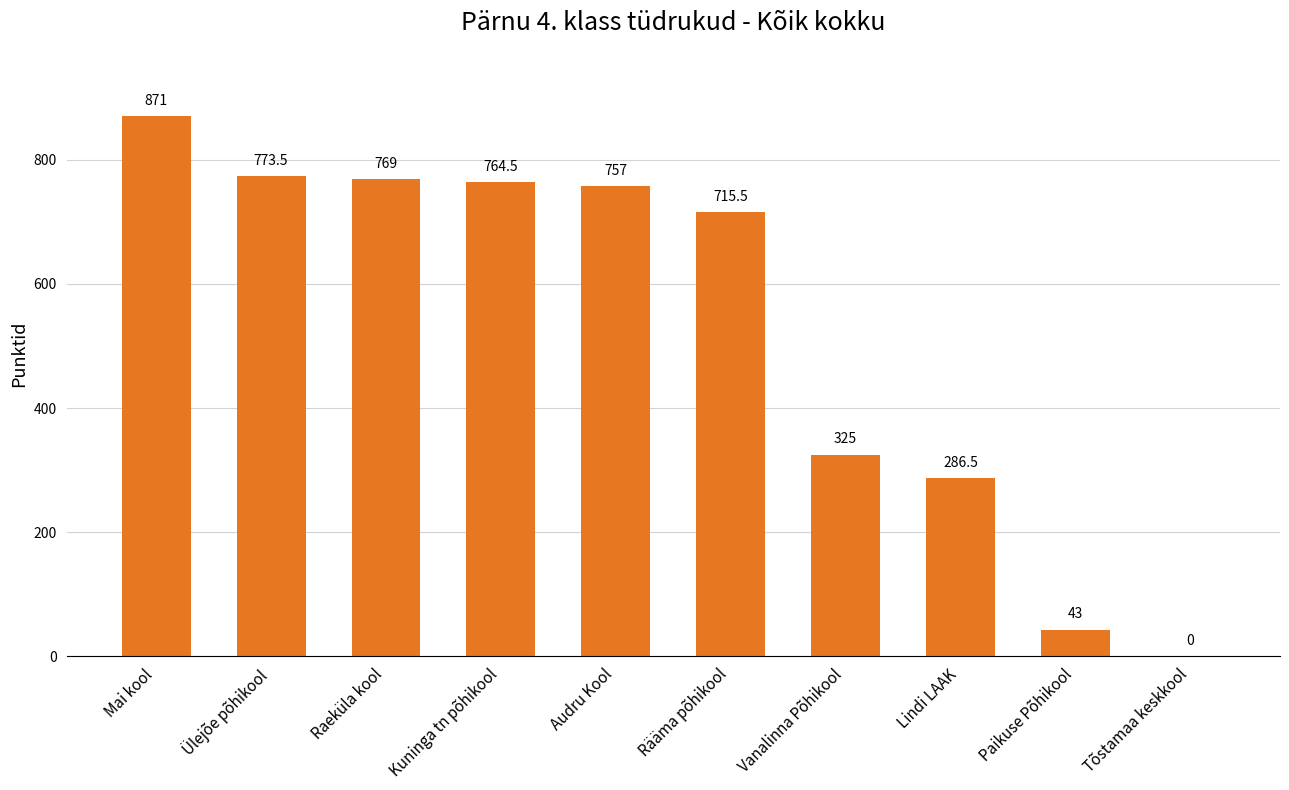

How many values are above zero?

9